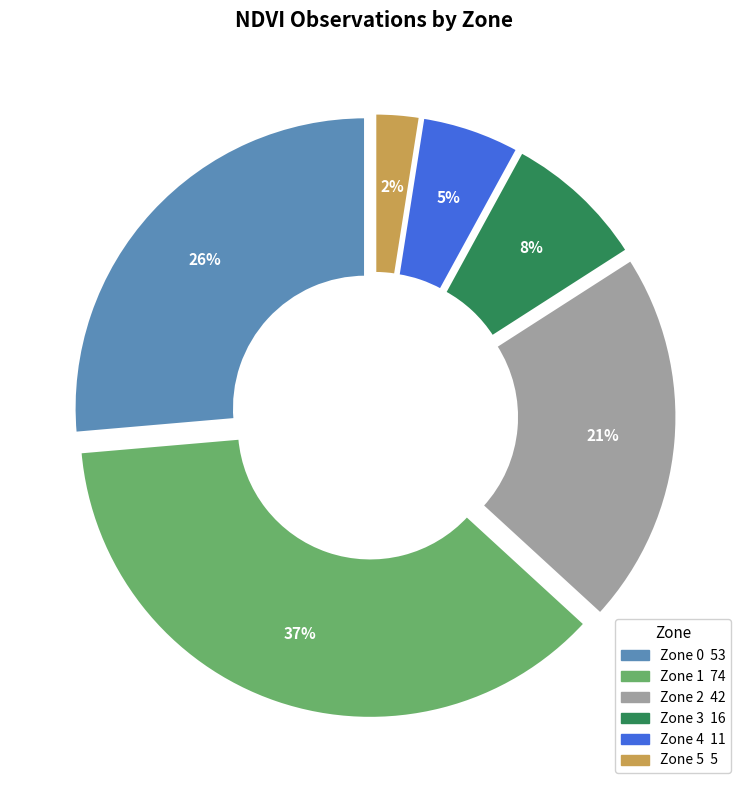

What is the ratio of the value at Zone 1 to the value at Zone 3?

4.6